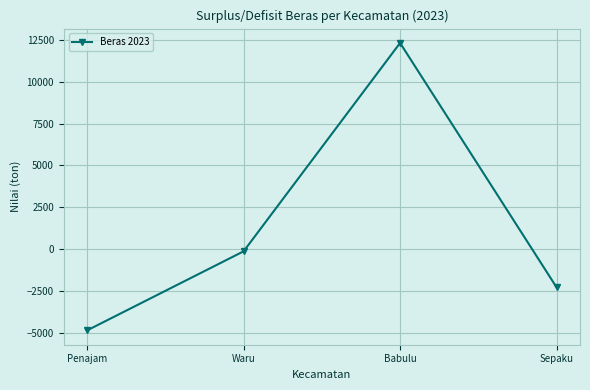

How many values are below zero?

3